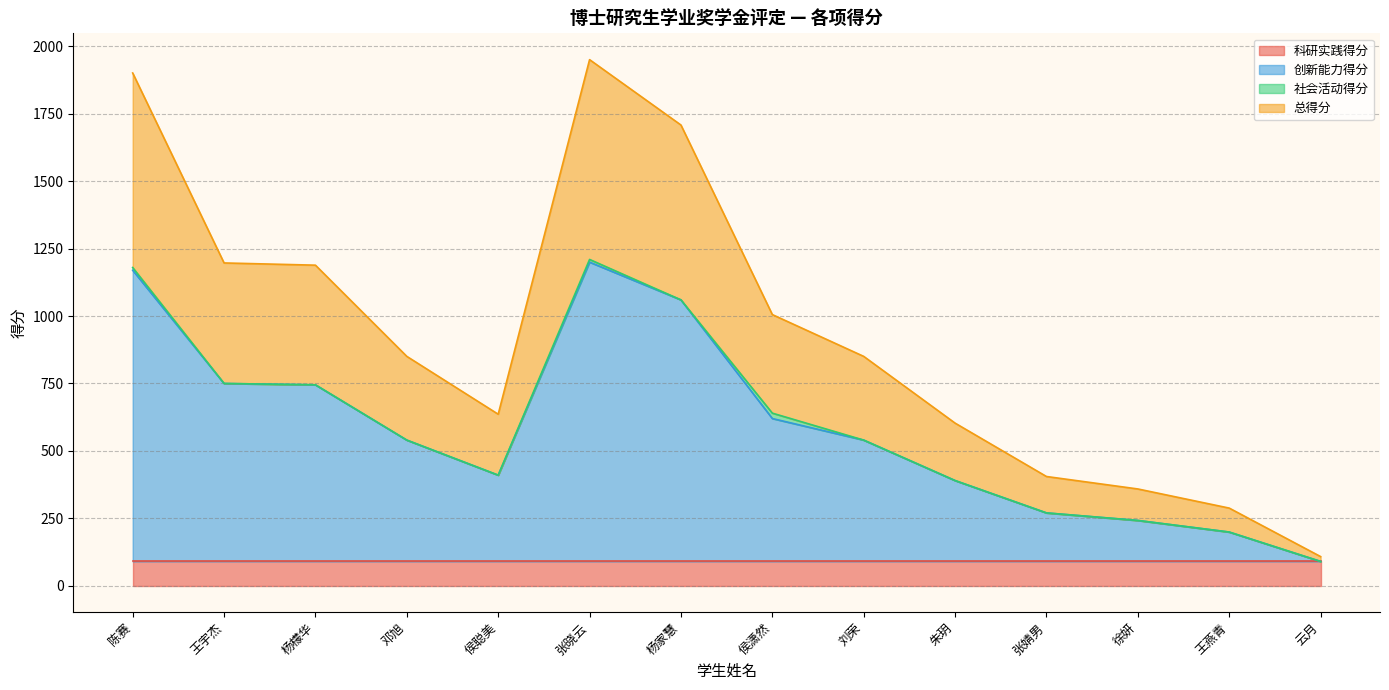

Rank the categories by 总得分 value from lowest to highest.

云月, 王燕青, 徐妍, 张婧男, 朱玥, 侯聪美, 邓旭, 刘荣, 侯潇然, 杨檬华, 王宇杰, 杨家慧, 陈赛, 张晓云